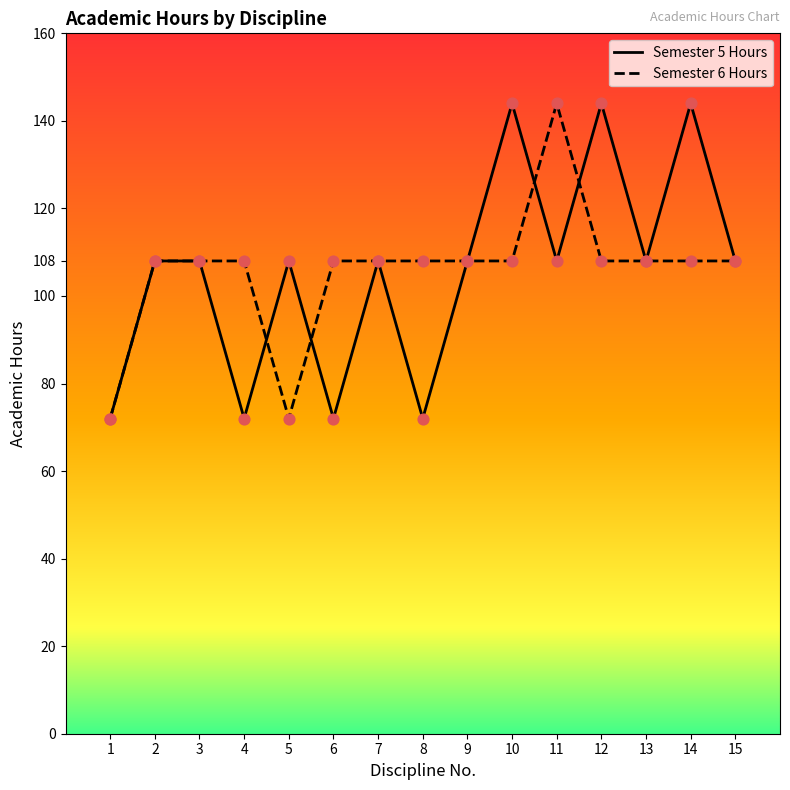

What is the spread (max minus min) of values at 8?

36